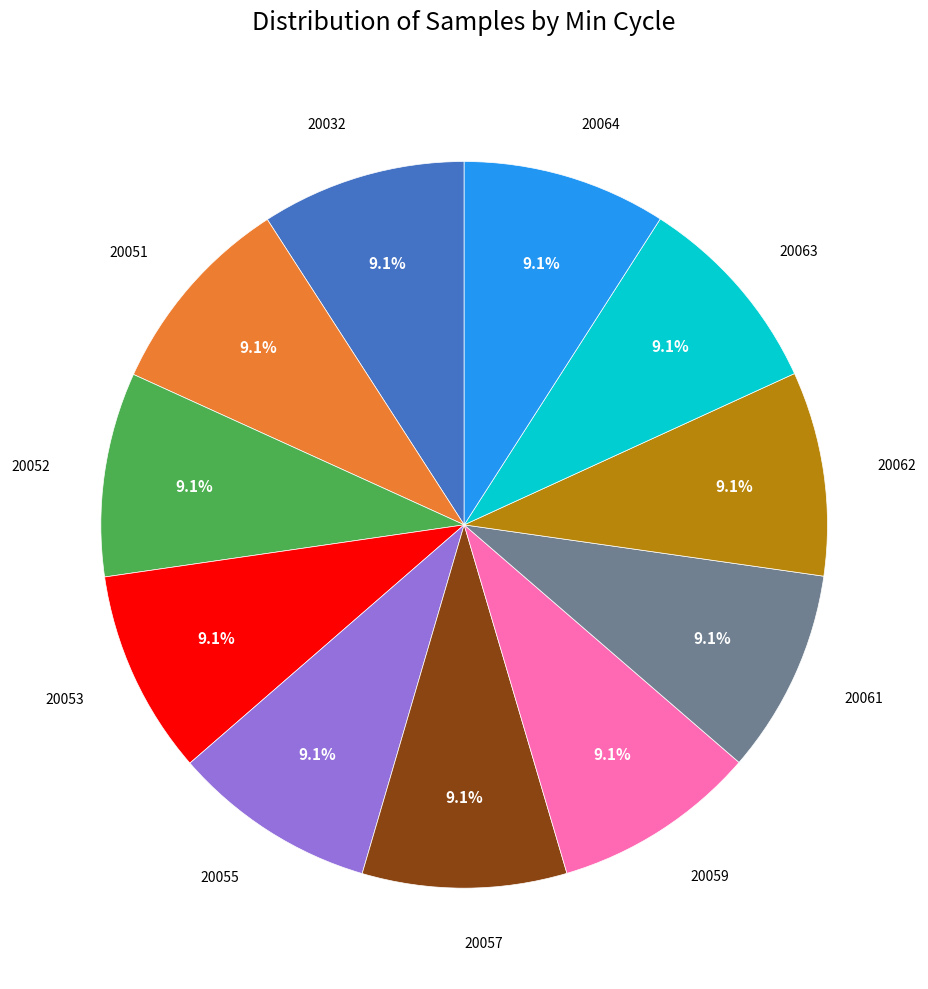

Does any single category account for the majority?

No